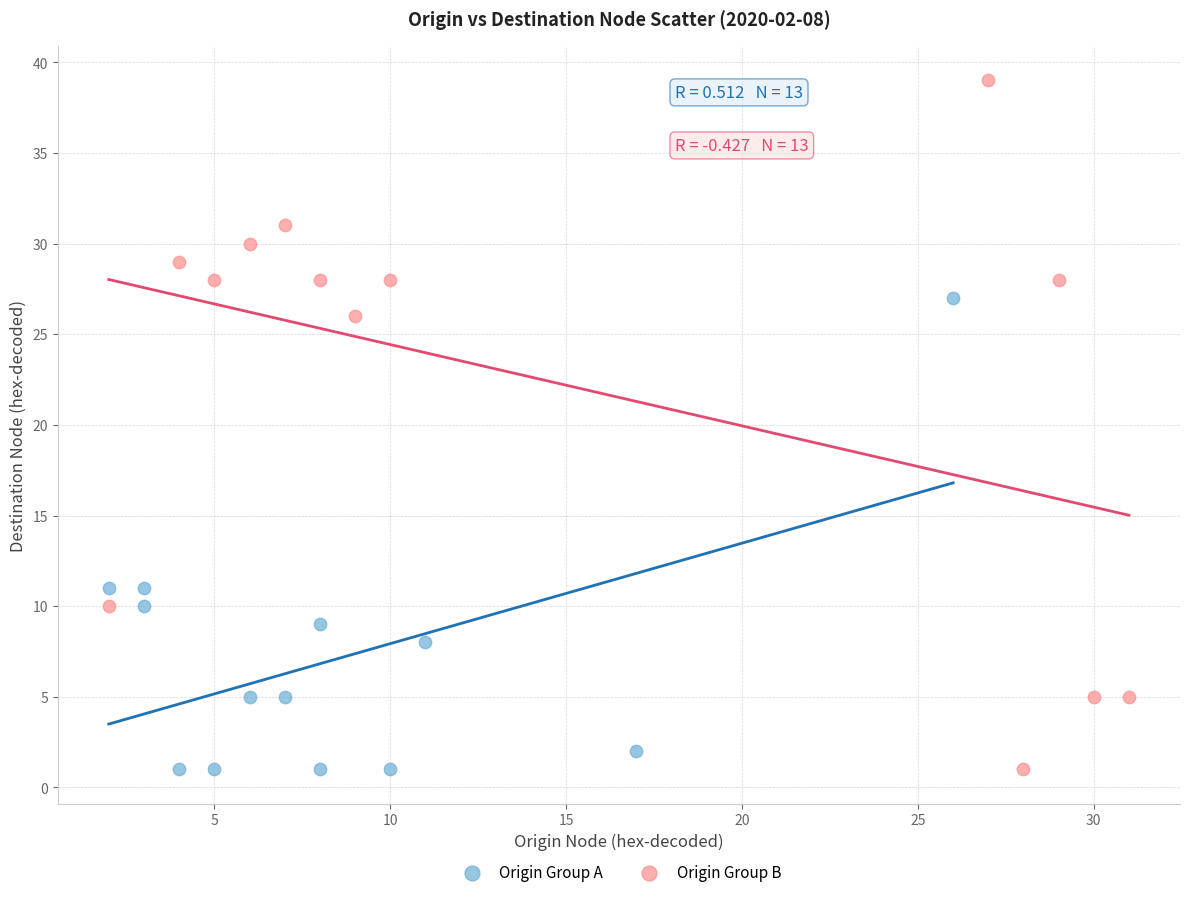

Which series has the largest Y range (max minus min)?

Origin Group B